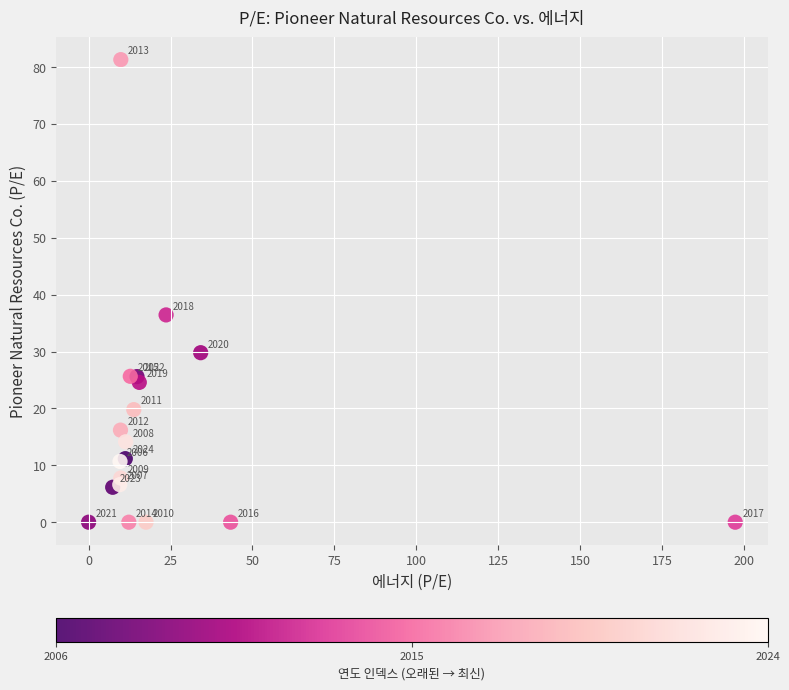

What Y value in the scatter plot is closest to 40?

36.4